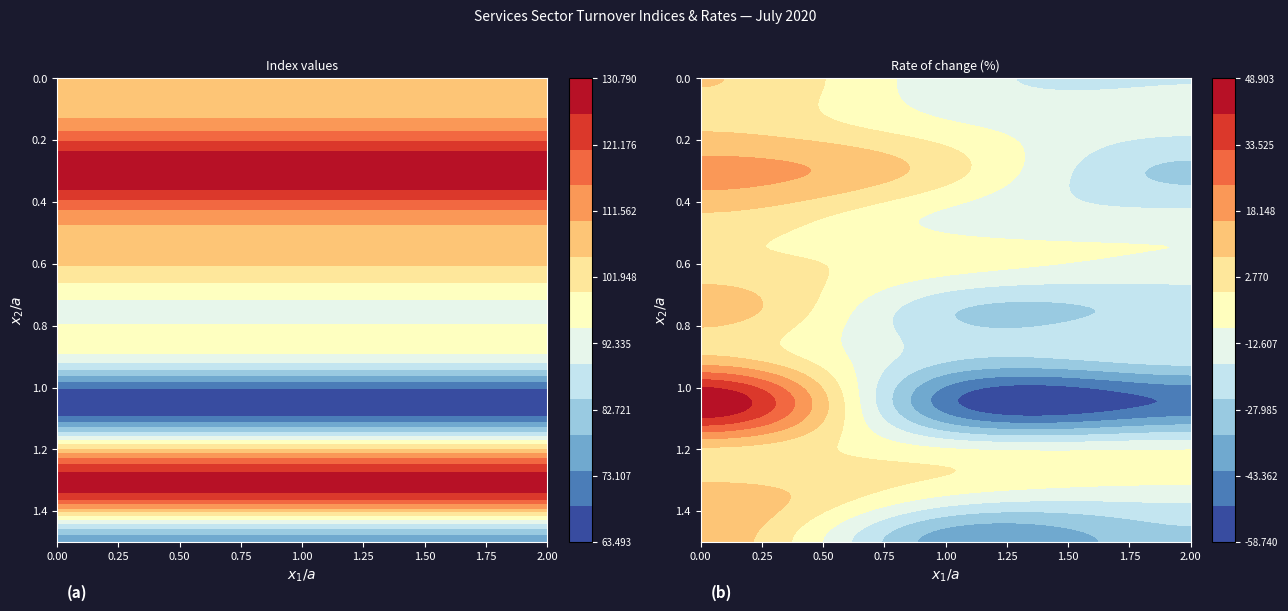

What is the total value across all series at 0?

1122.9